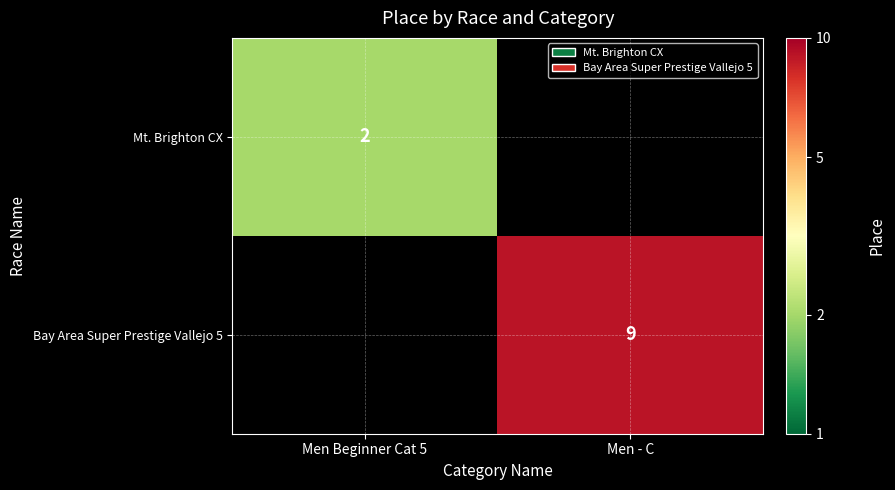

Is it true that Bay Area Super Prestige Vallejo 5 equals 9 at Men - C?

True